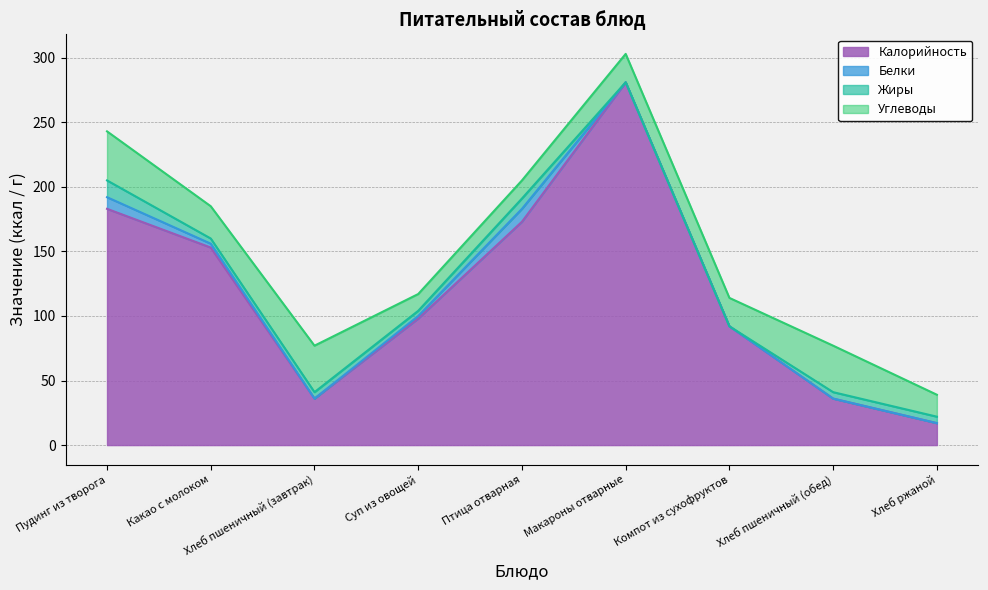

What is the label of the 9th point from the right?

Пудинг из творога